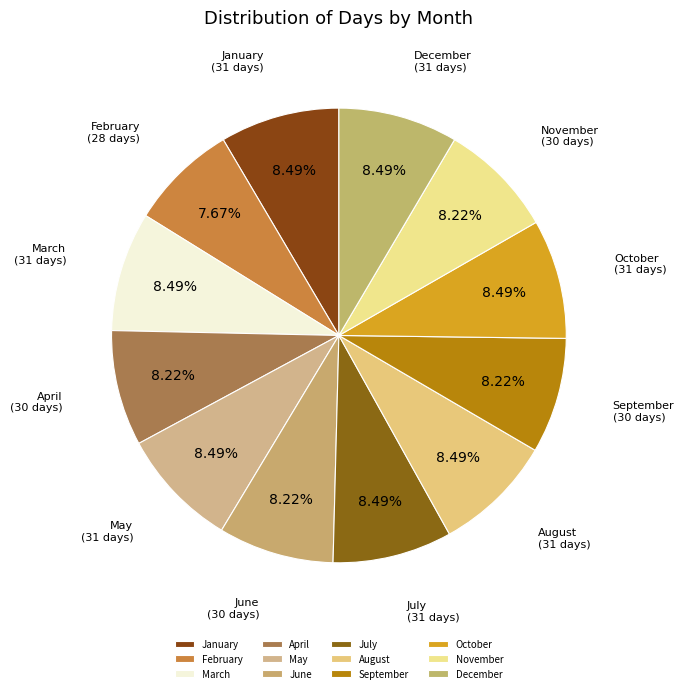

Which category has the smallest portion of the pie?

February